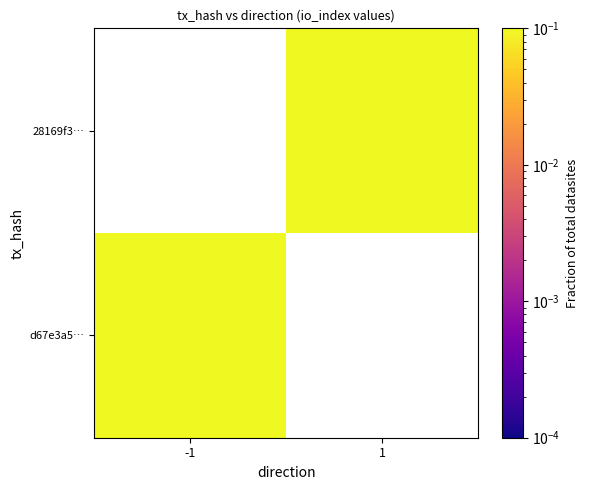

Count the number of categories in the chart.

2